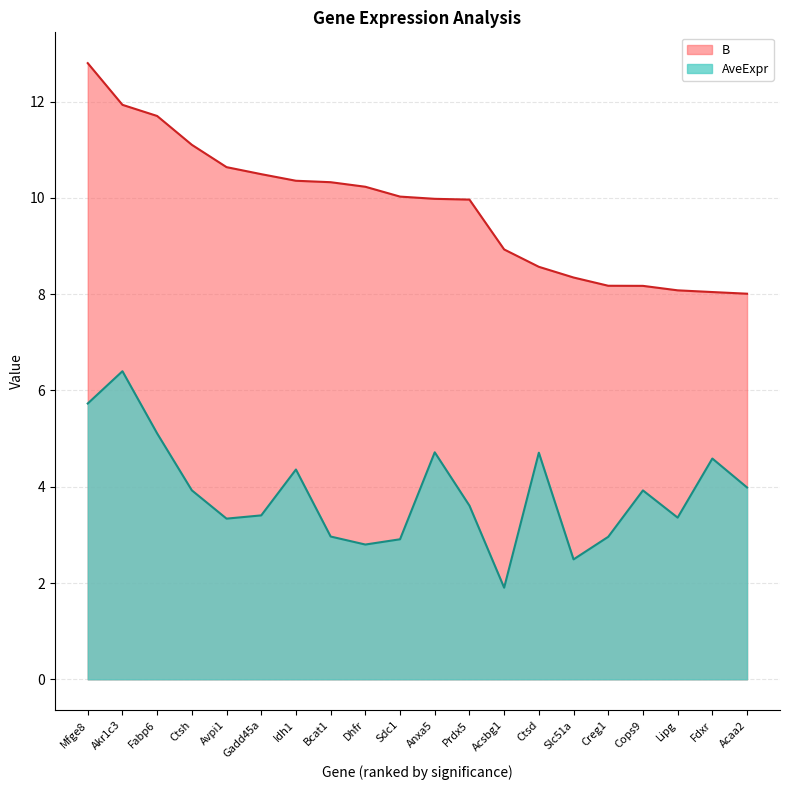

True or false: B has a value of 14.4 at Dhfr.

False